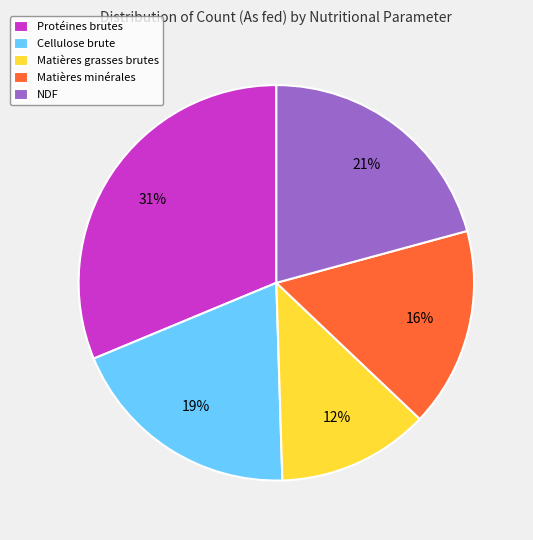

Between Matières minérales and NDF, which is larger?

NDF